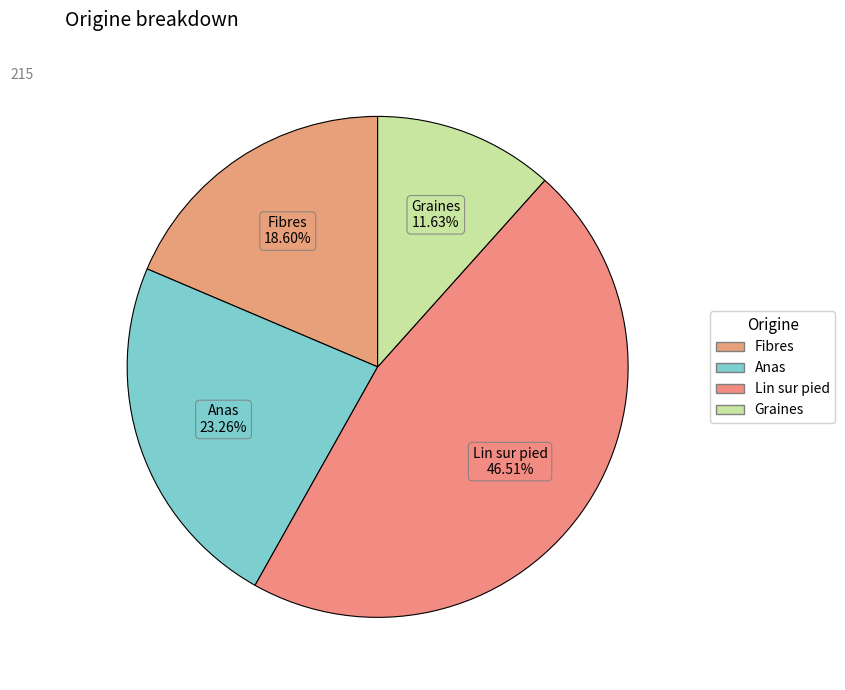

What percentage is the Fibres slice, to the nearest percent?

19%